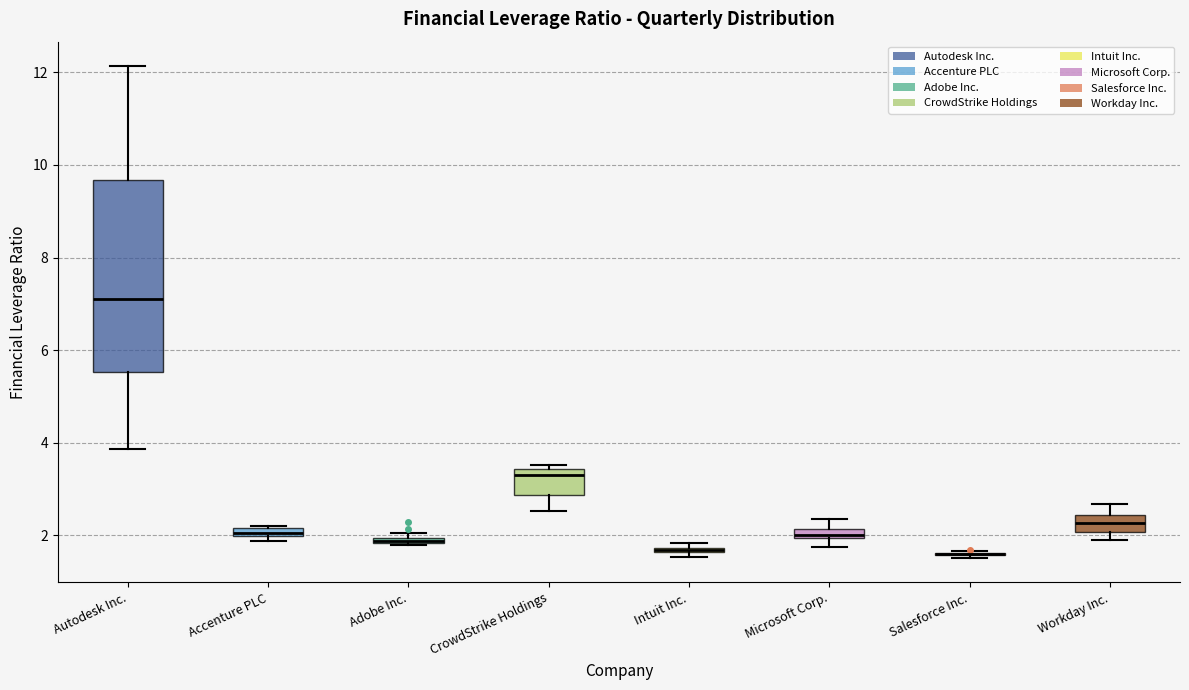

Where is the lower edge of the box for Autodesk Inc. on the y-axis? The values are not printed on the chart, so give them approximately, as read against the axis.

5.6